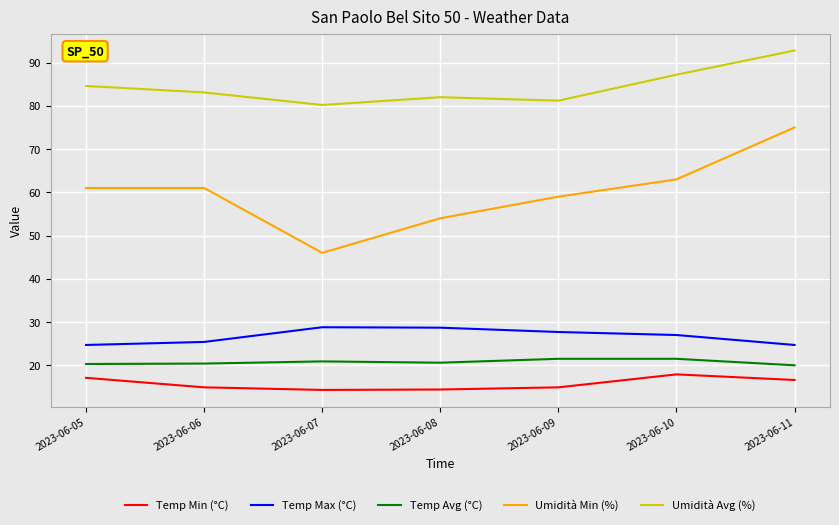

What is the maximum value shown in the chart?

92.8